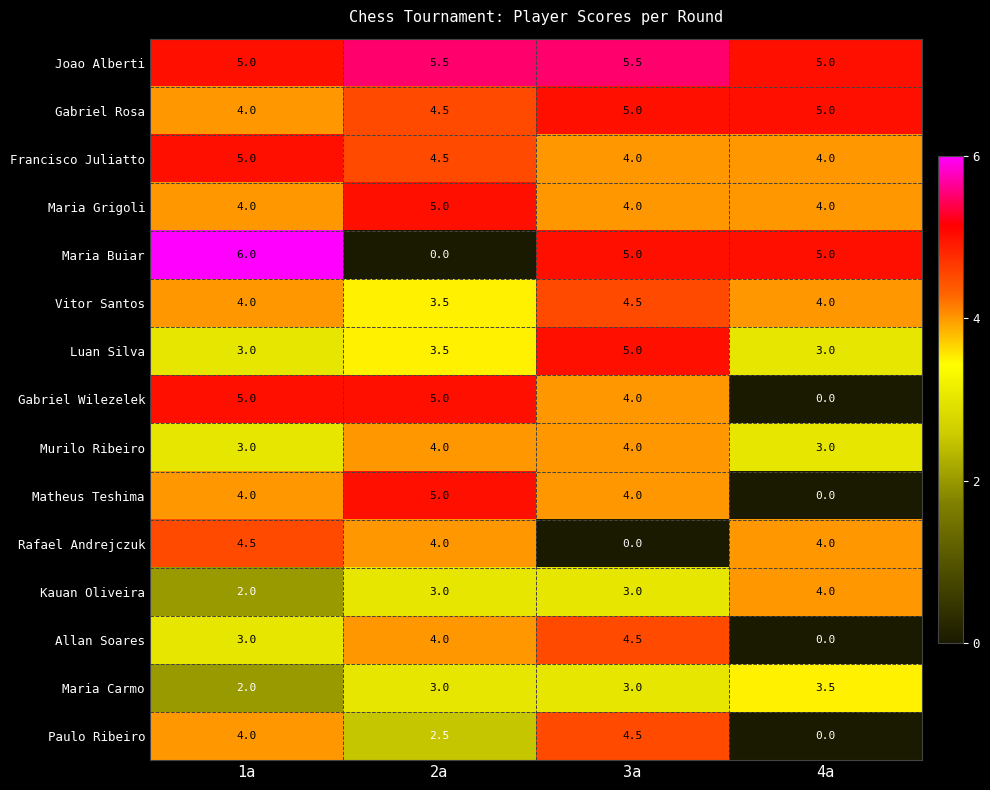

What is the average value of the Maria Carmo series?

2.9